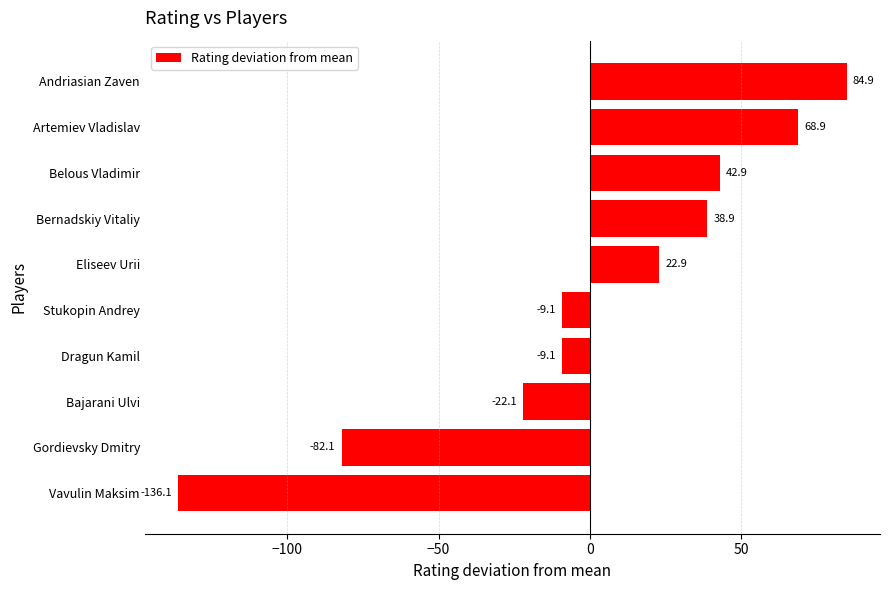

The chart shows a value of 22.9 at Eliseev Urii. True or false?

True